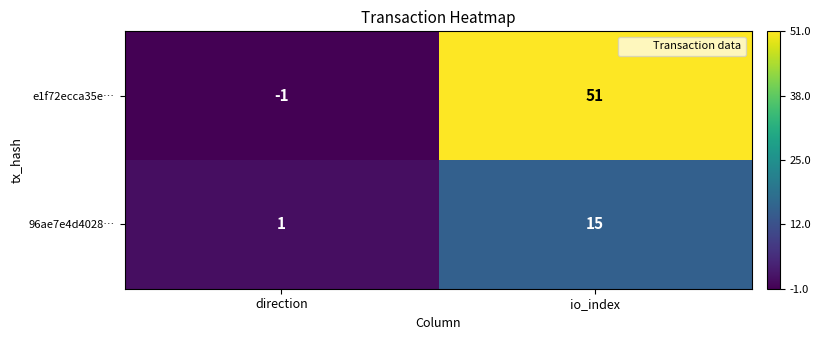

What is the greatest value displayed?

51